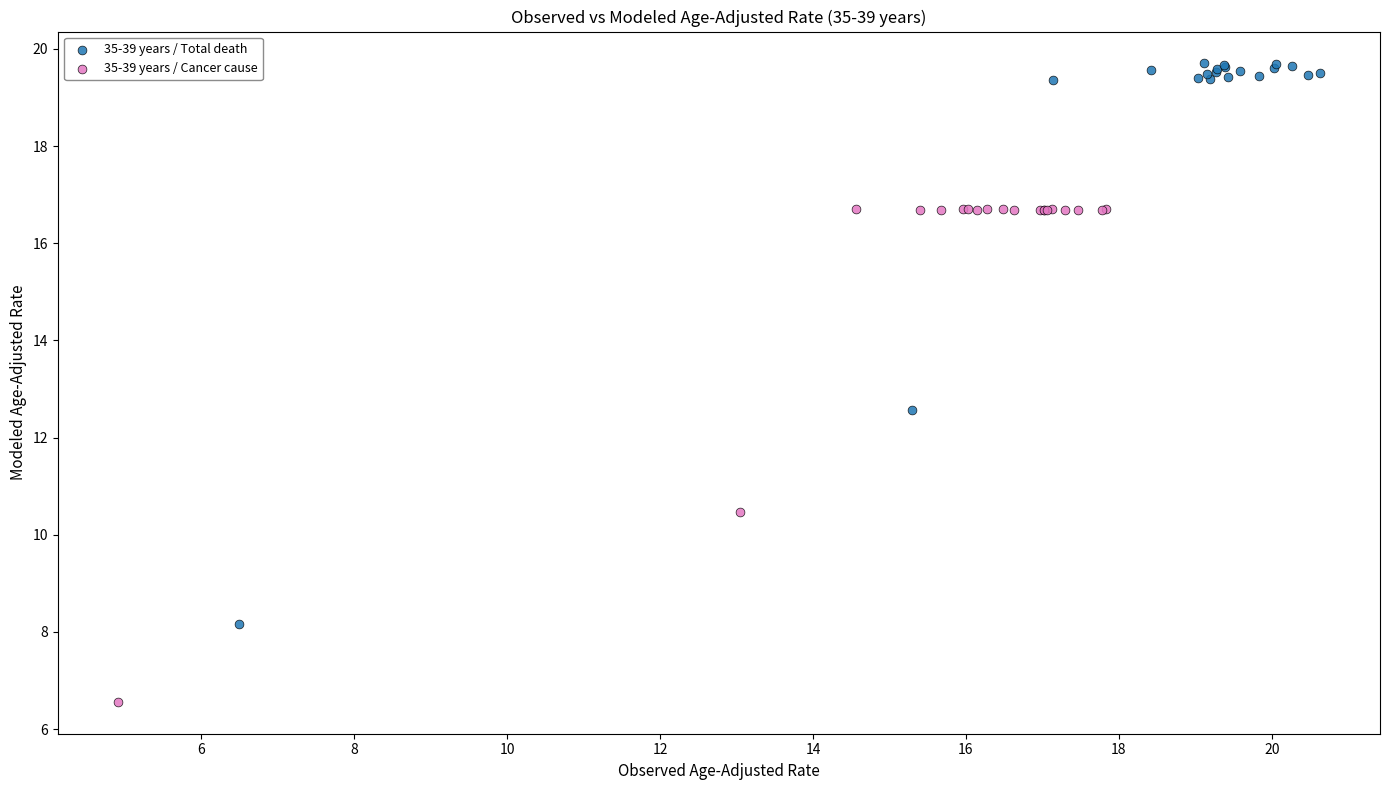

Which series reaches the minimum Y coordinate?

35-39 years / Cancer cause